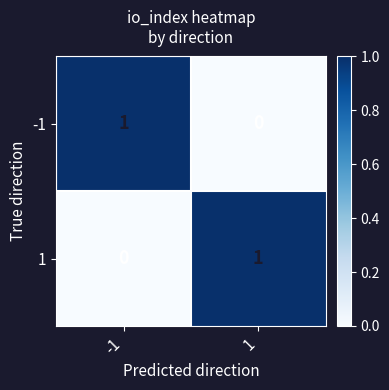

The -1 series shows 0 at -1. True or false?

False